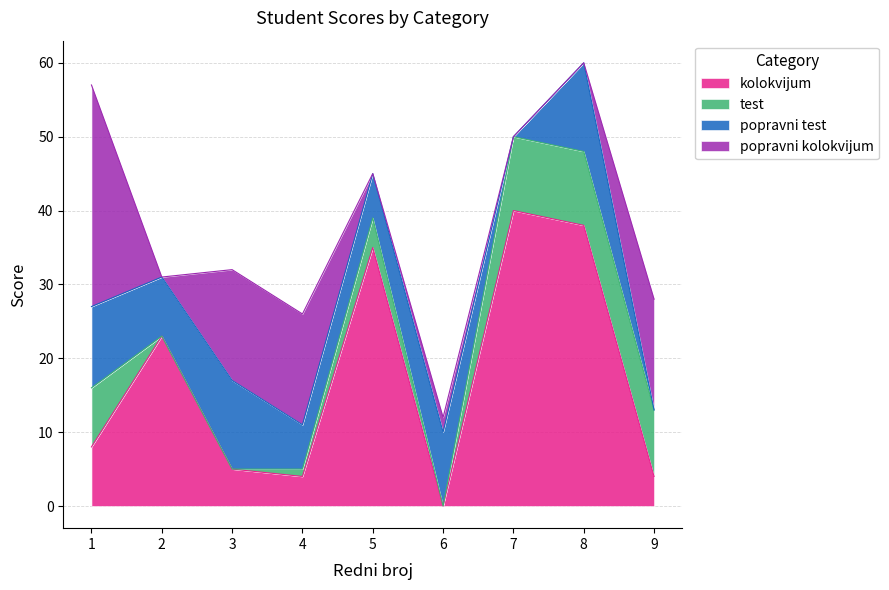

At which category is the sum across all series the highest?

8